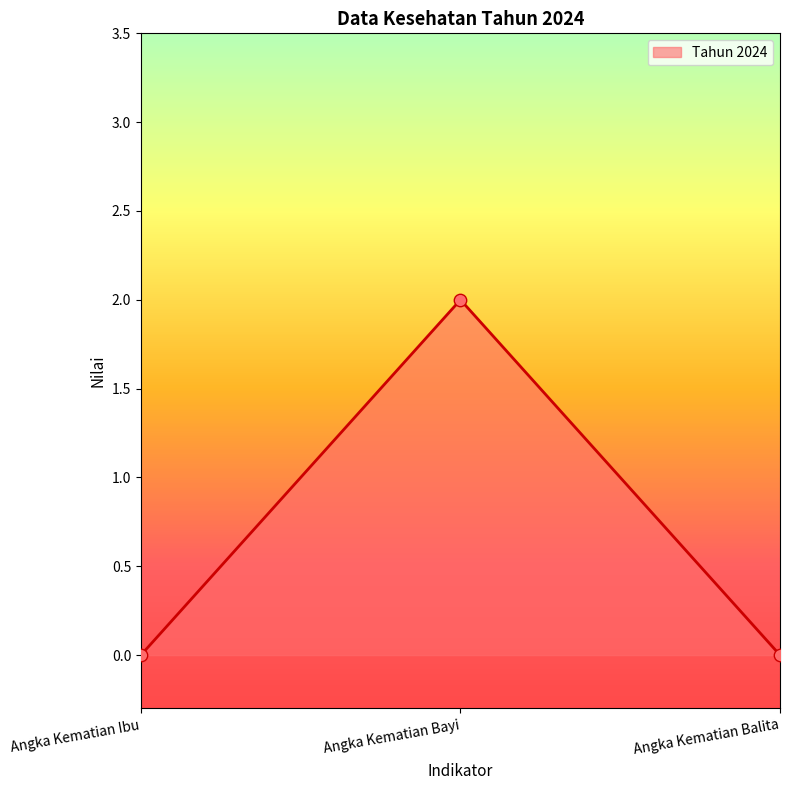

Between Angka Kematian Balita and Angka Kematian Bayi, which is larger?

Angka Kematian Bayi